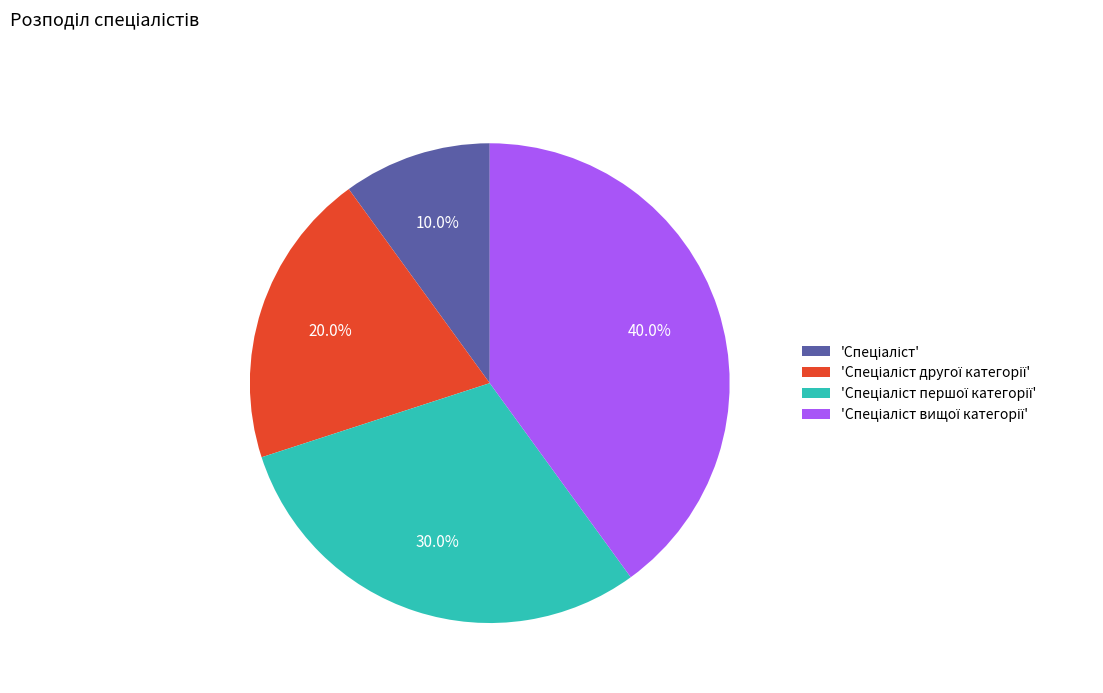

Is there a majority slice in this chart?

No